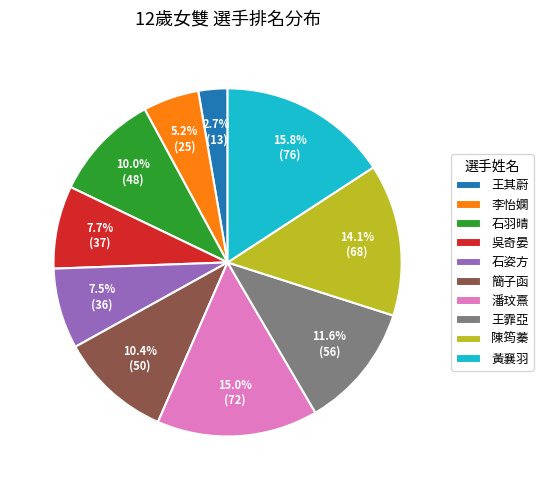

To the nearest percent, what is the difference between the 王霏亞 and 王其蔚 slice percentages?

9%